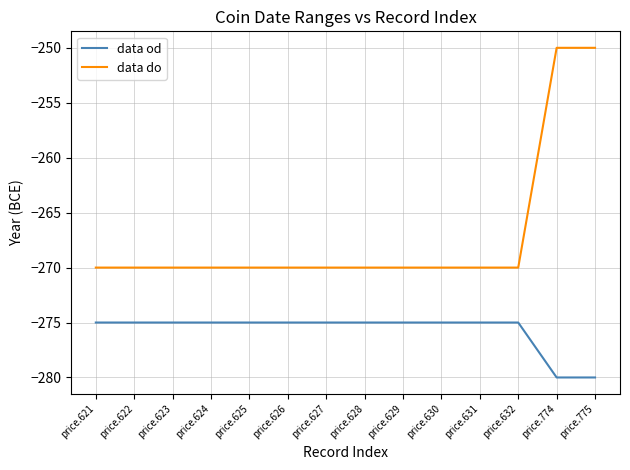

Does the chart display data point markers on the line(s)?

No